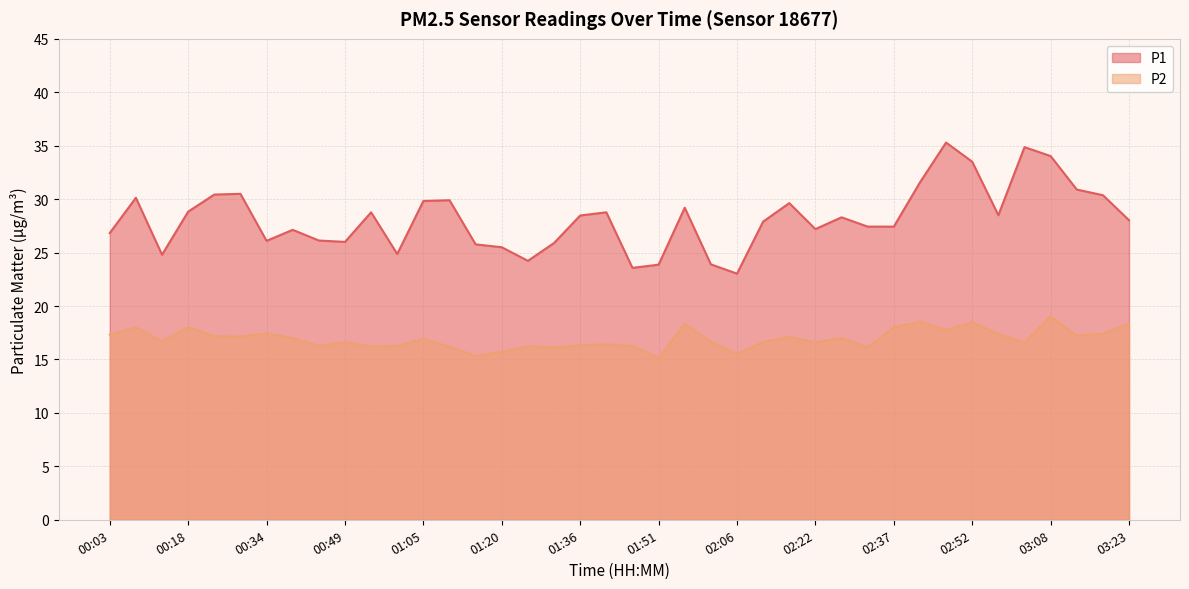

What are all the series names shown in the legend?

P1, P2